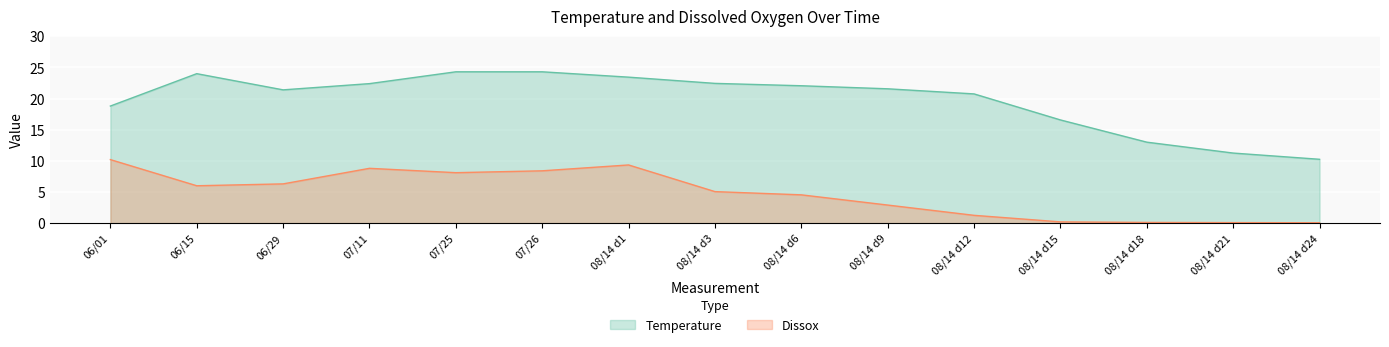

Which series has the widest spread of values?

Temperature